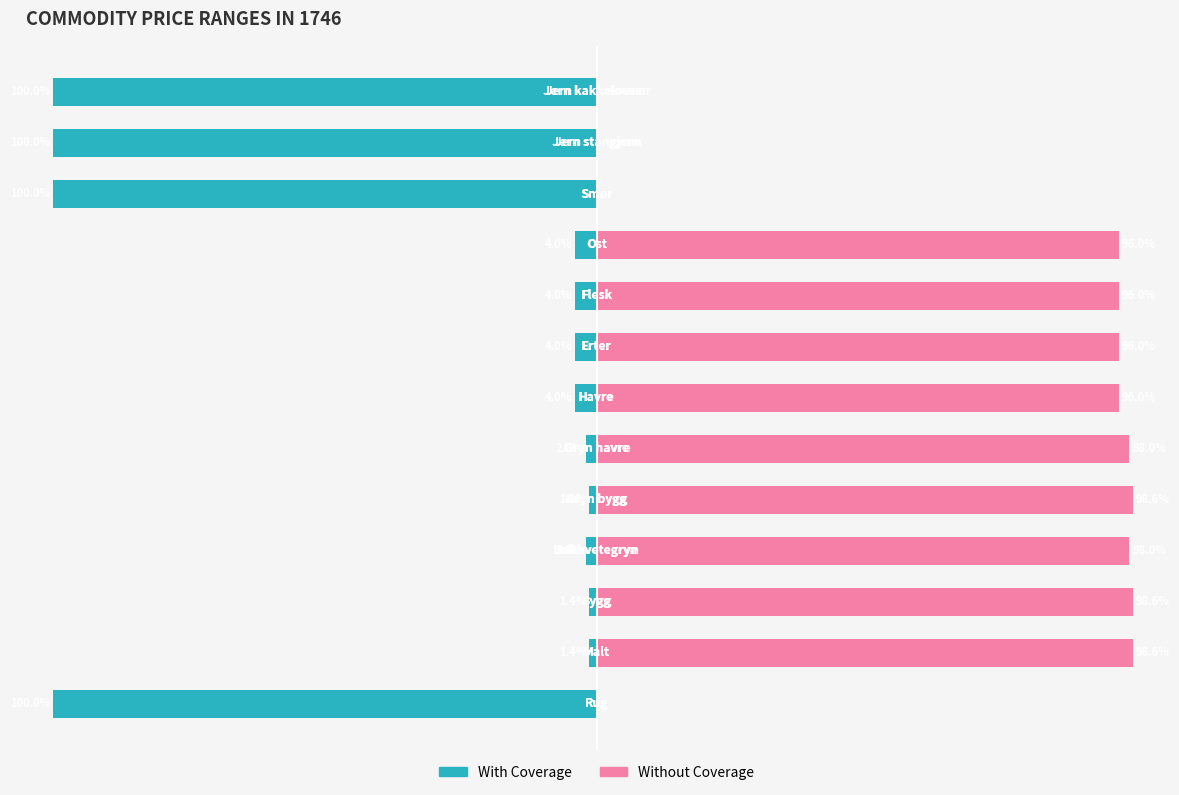

What is the maximum value for With Coverage?

-1.4